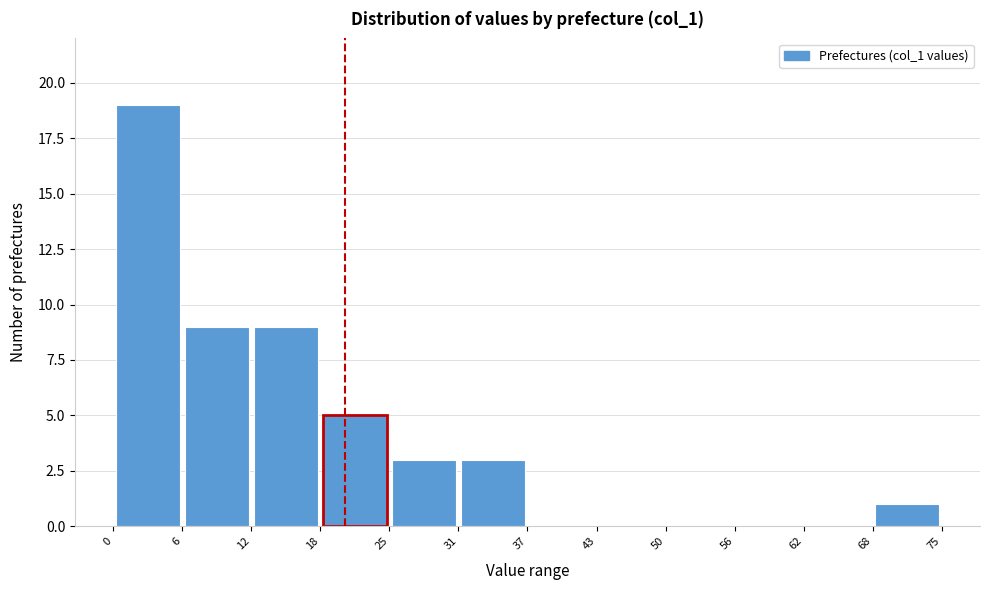

Reading left to right, list every bar in this chart as the range it spans on the x-axis followed by its height. The values are not printed on the chart, so give them approximately, as read against the axis.

0 to 6: 19
6 to 12: 9
12 to 18: 9
18 to 25: 5
25 to 31: 3
31 to 37: 3
37 to 43: 0
43 to 50: 0
50 to 56: 0
56 to 62: 0
62 to 68: 0
68 to 75: 1